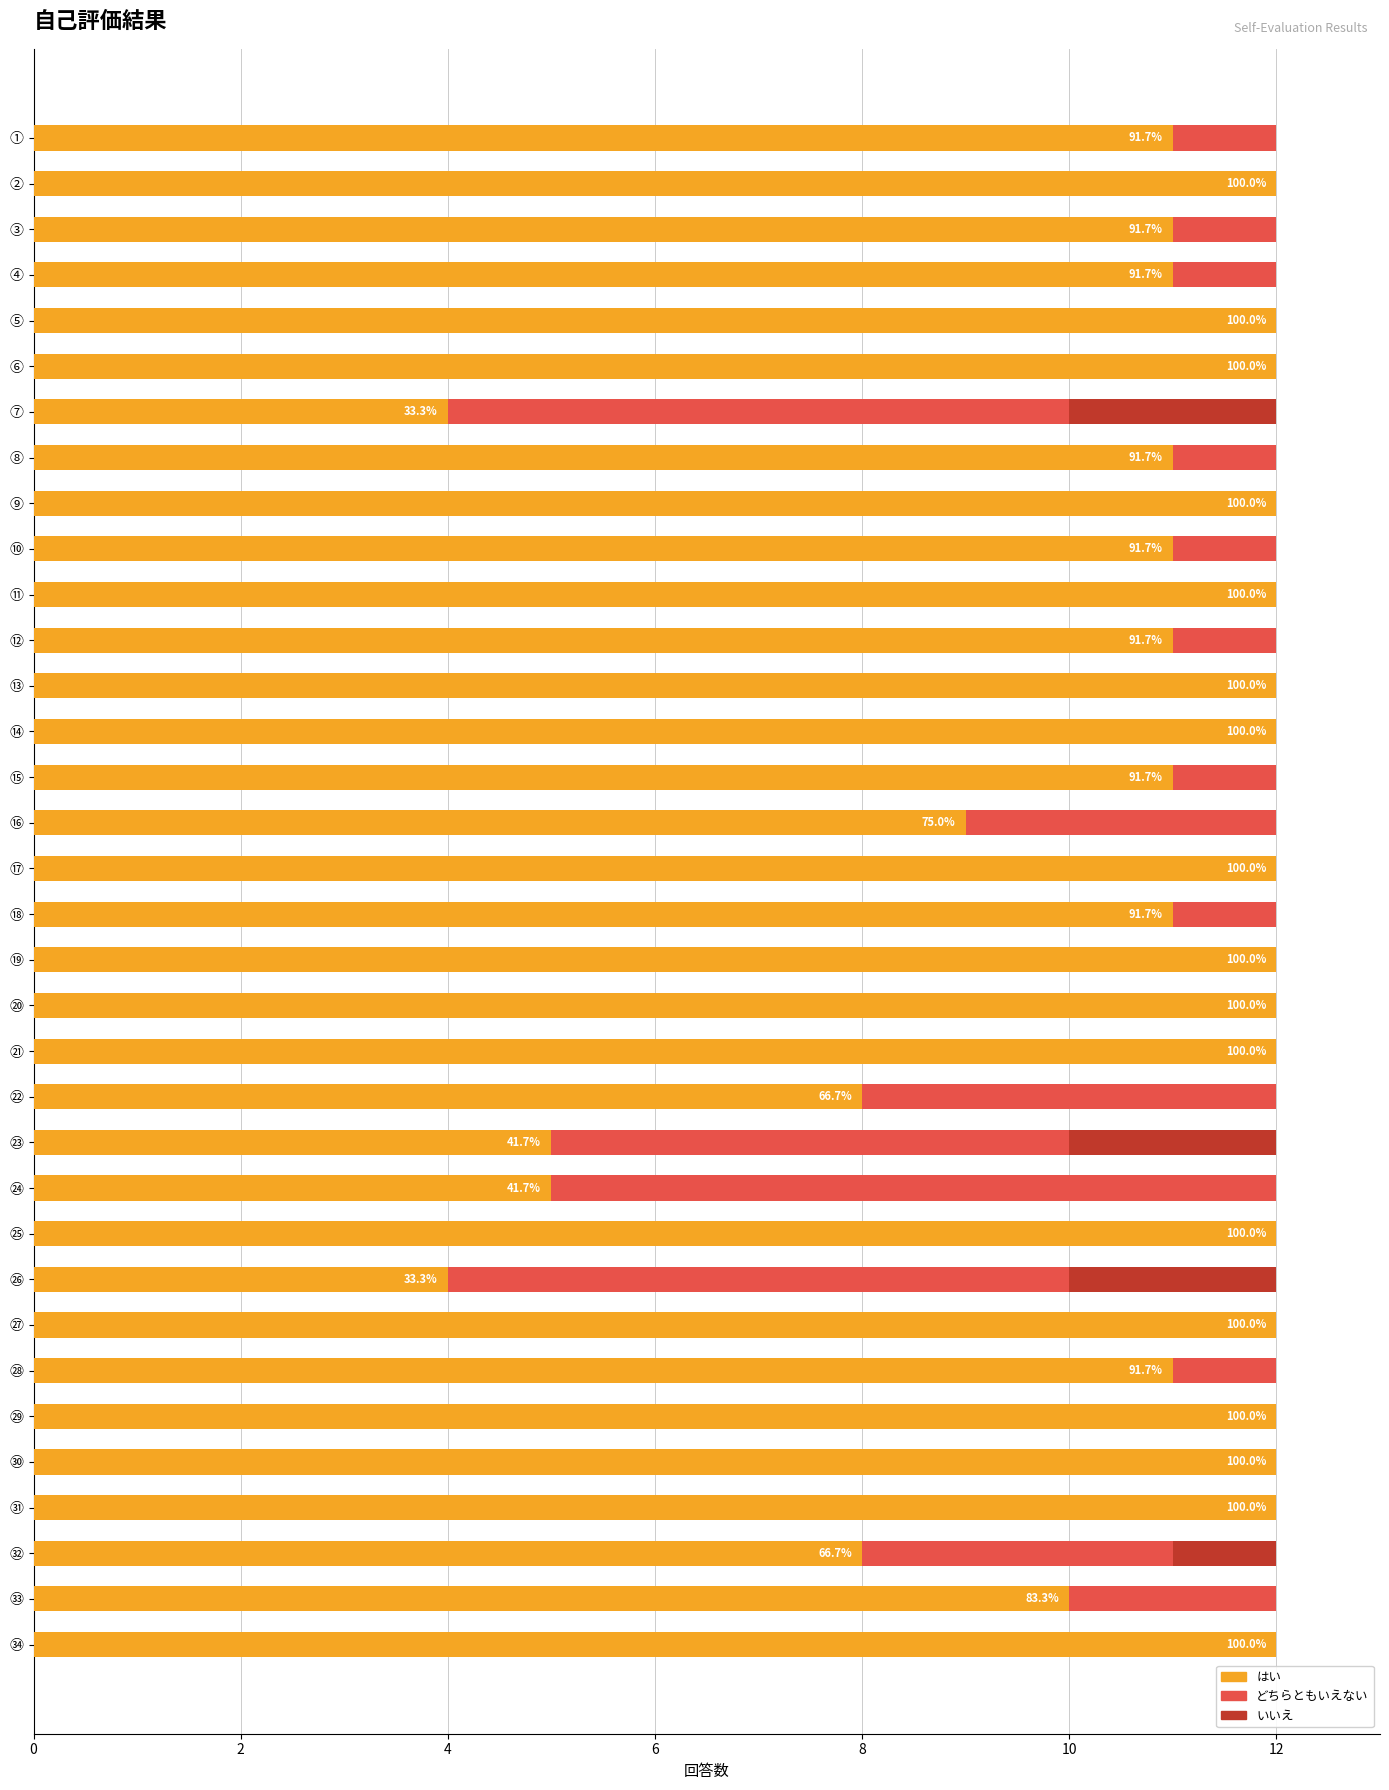

The value of はい at ⑮ is 11. True or false?

True